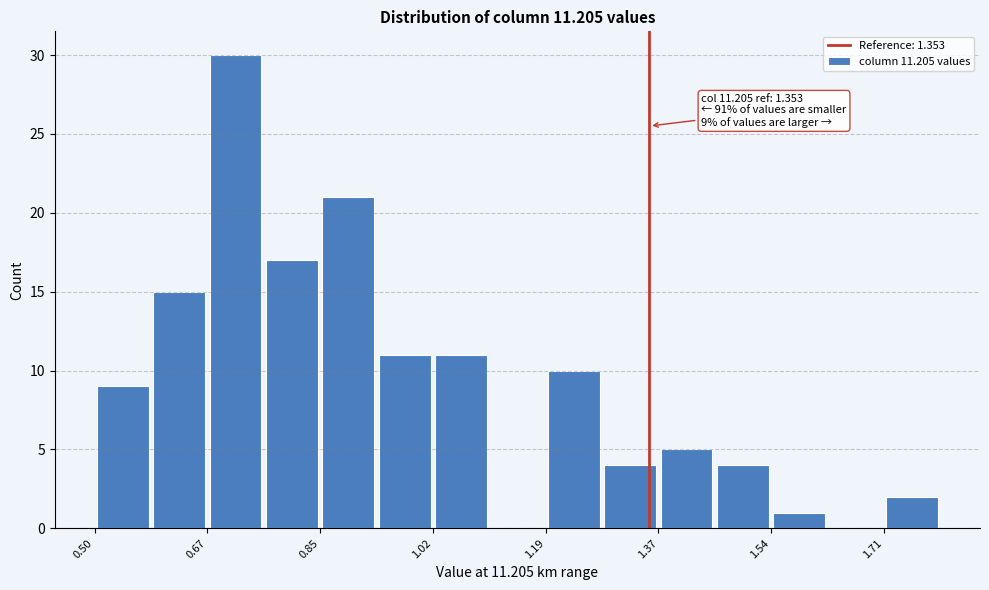

Over which range of the x-axis is the bar tallest?

0.68 to 0.76